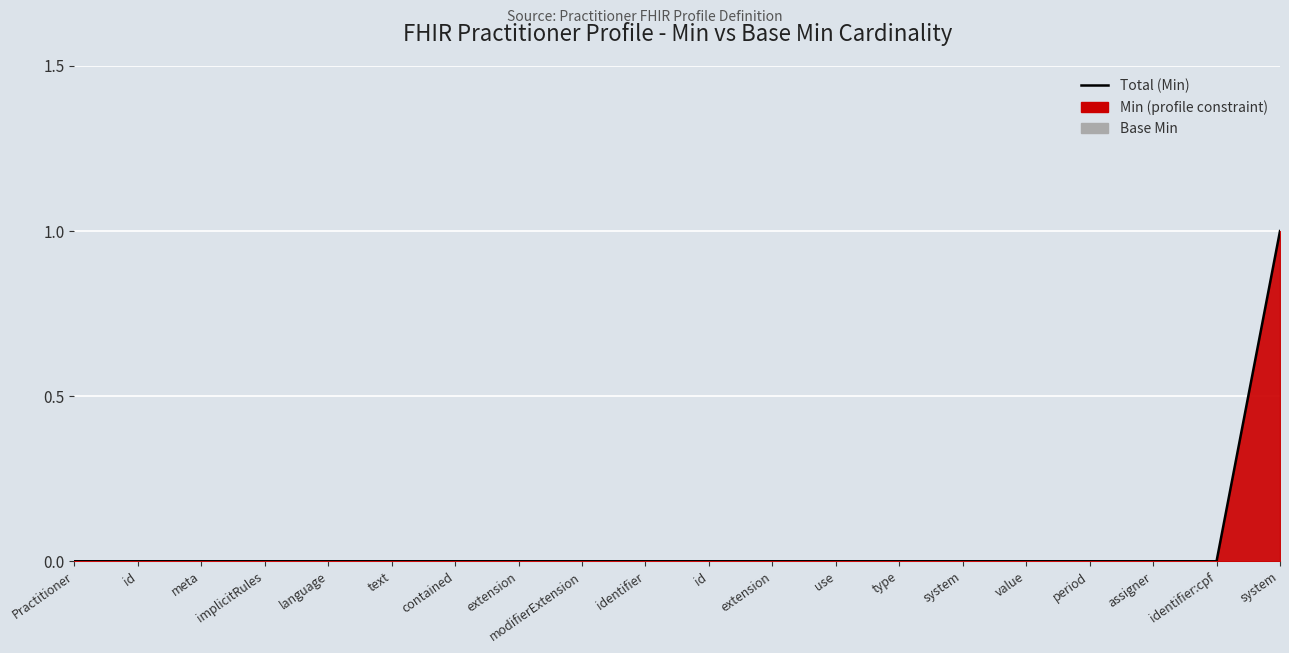

The chart shows a value of 0 at assigner. True or false?

False